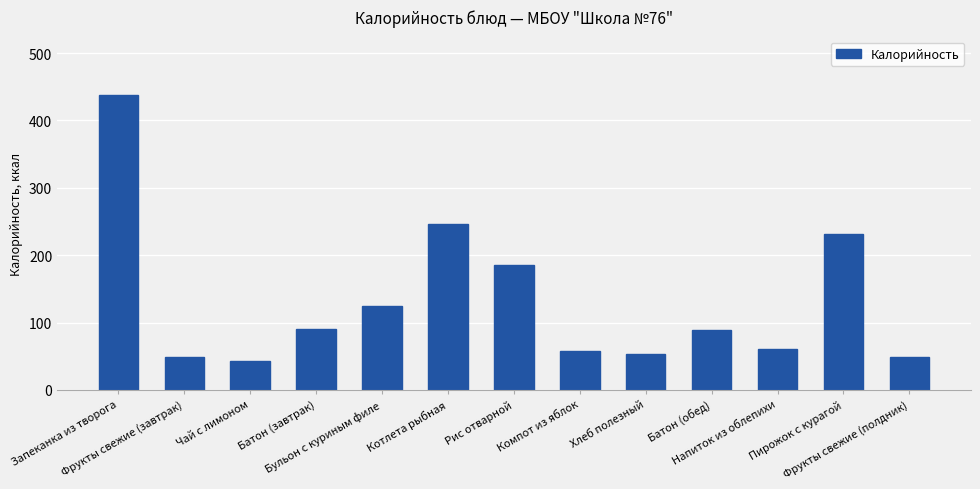

What is the smallest value displayed?

43